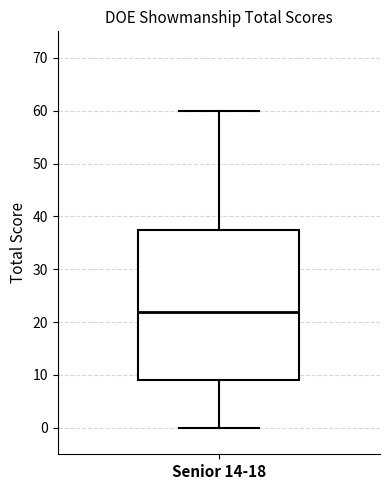

Where is the lower edge of the box for Senior 14-18 on the y-axis? The values are not printed on the chart, so give them approximately, as read against the axis.

9